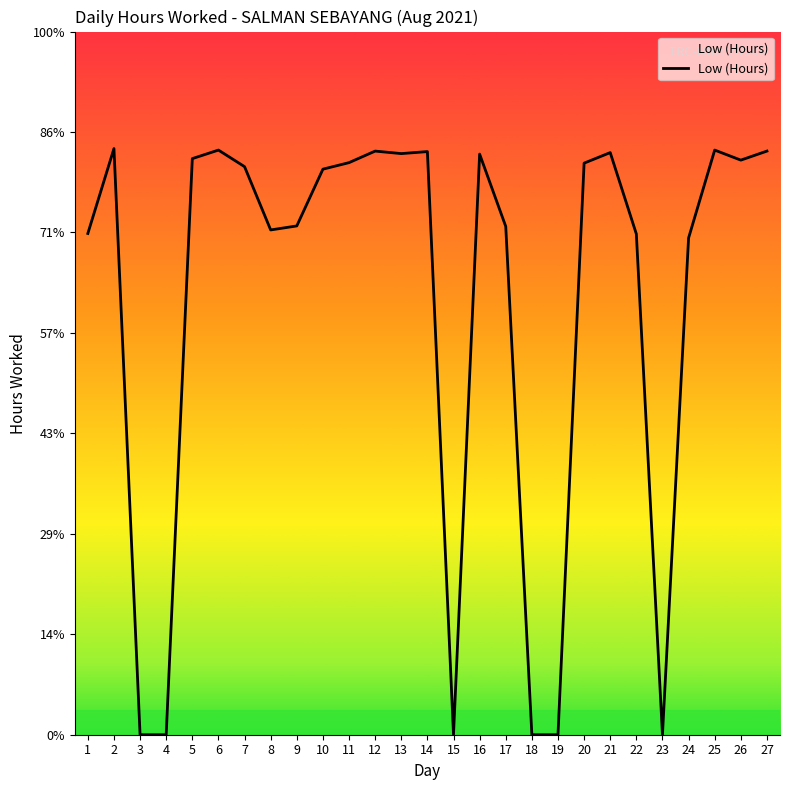

Reading right to left, transcribe all the data shown in this chart.

27=11.6	26=11.4	25=11.6	24=9.9	23=0.0	22=10.0	21=11.6	20=11.4	19=0.0	18=0.0	17=10.1	16=11.6	15=0.0	14=11.6	13=11.6	12=11.6	11=11.4	10=11.3	9=10.1	8=10.1	7=11.3	6=11.6	5=11.5	4=0.0	3=0.0	2=11.7	1=10.0